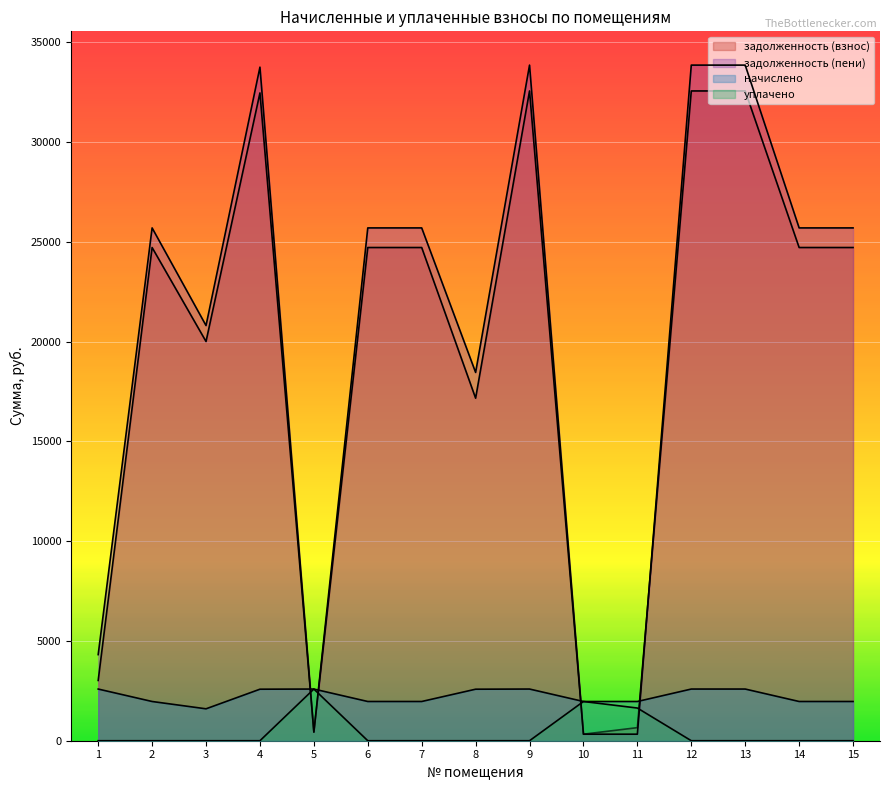

At 10, list the series in order from largest to smallest.

начислено, уплачено, задолженность (взнос), задолженность (пени)